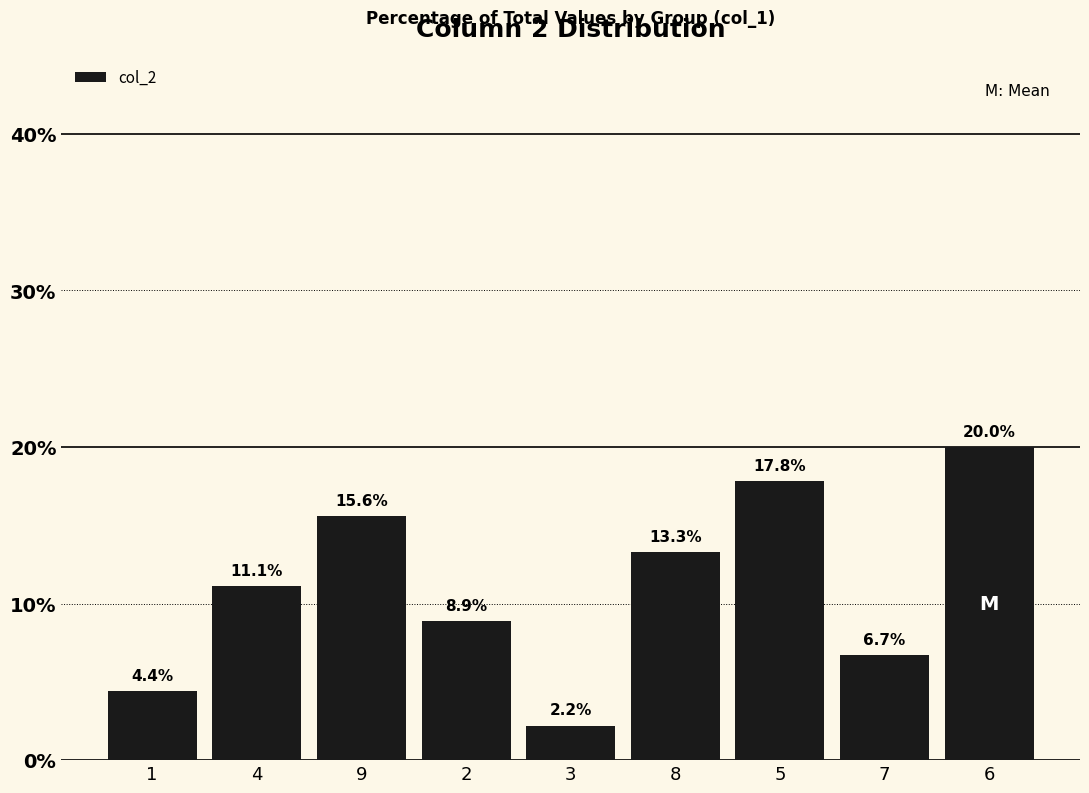

What is the ratio of the value at 1 to the value at 4?

0.4